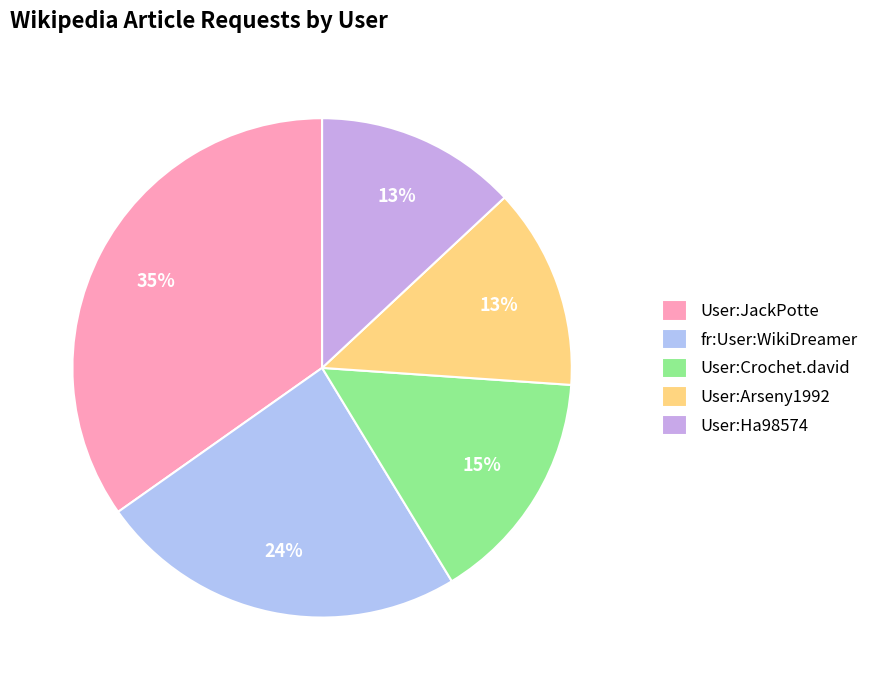

Does any single category account for the majority?

No